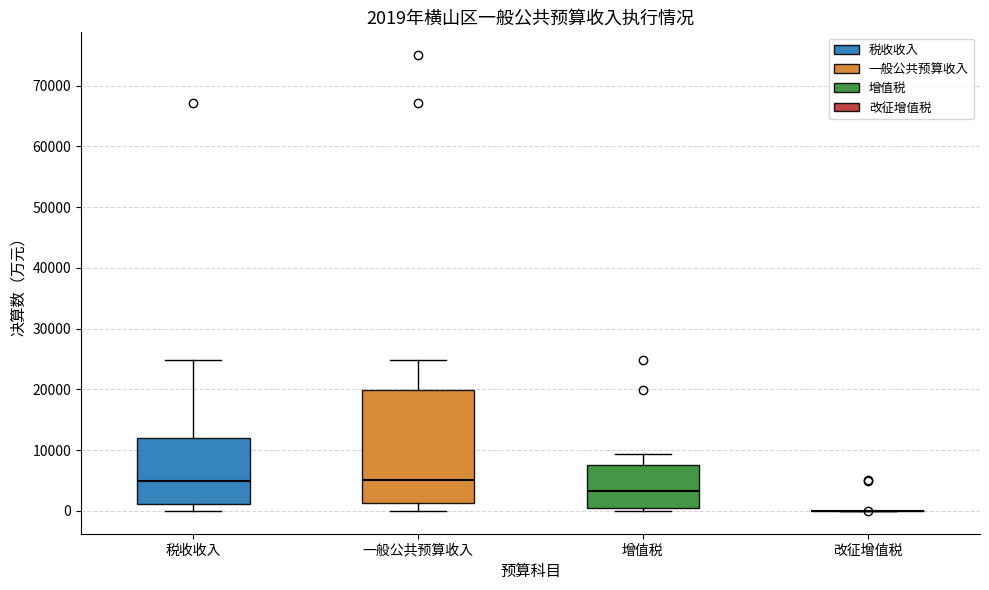

Comparing the boxes themselves (not the whiskers), which one is the tallest?

一般公共预算收入